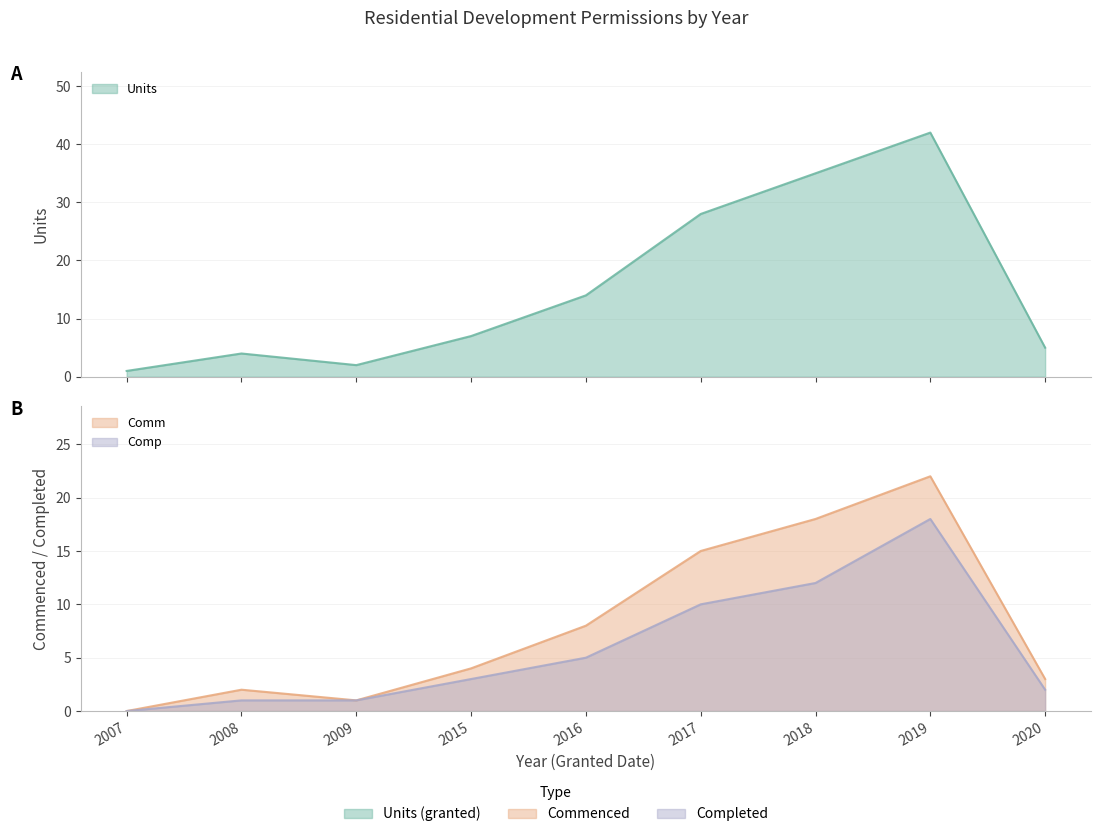

In Comp, how many points are higher than both neighbors (excluding endpoints)?

1